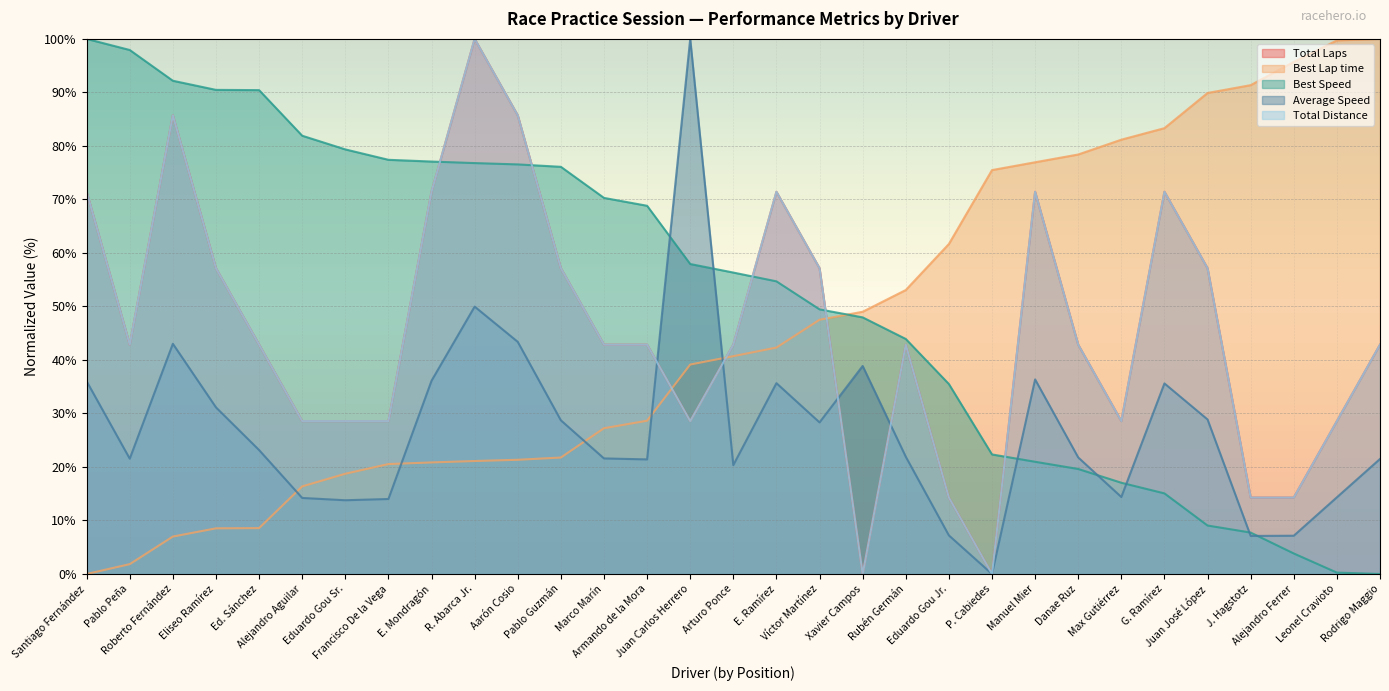

After their last crossing, which series has the higher values: Average Speed or Total Laps?

Total Laps